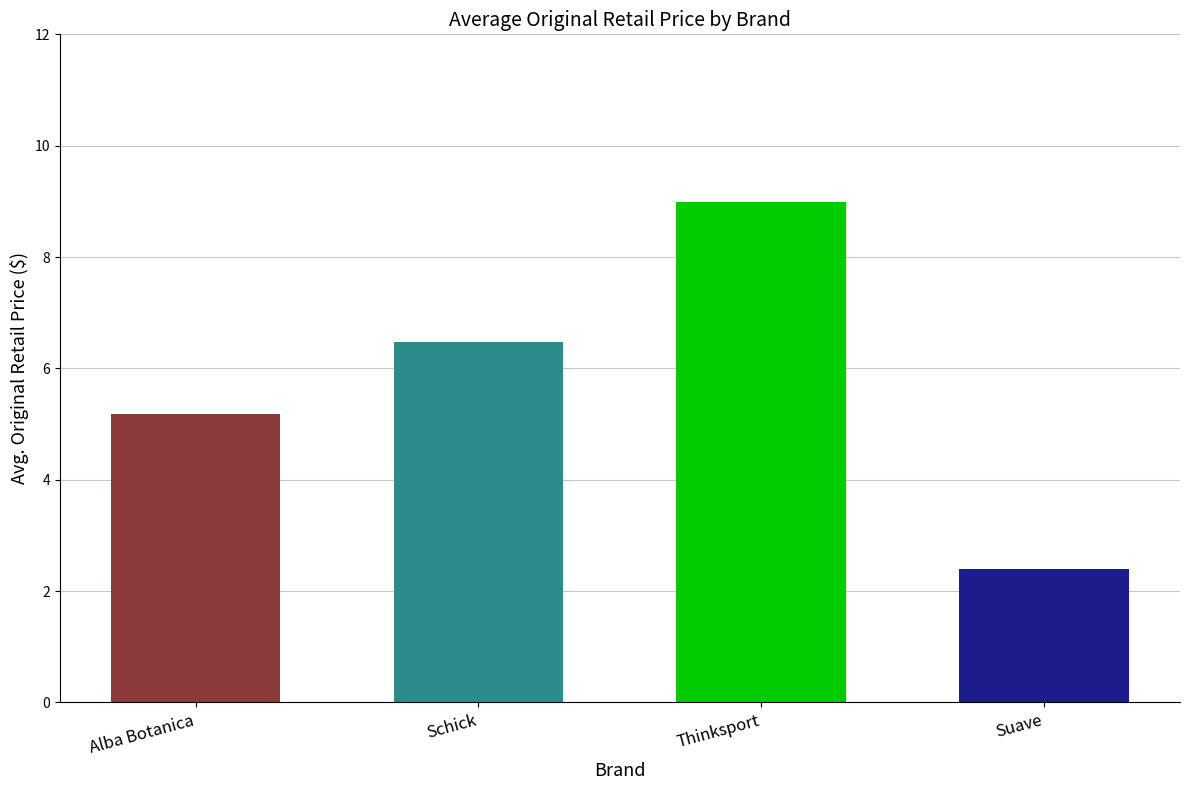

Reading left to right, list all the values displayed in this chart.

Alba Botanica=5.2	Schick=6.5	Thinksport=9.0	Suave=2.4